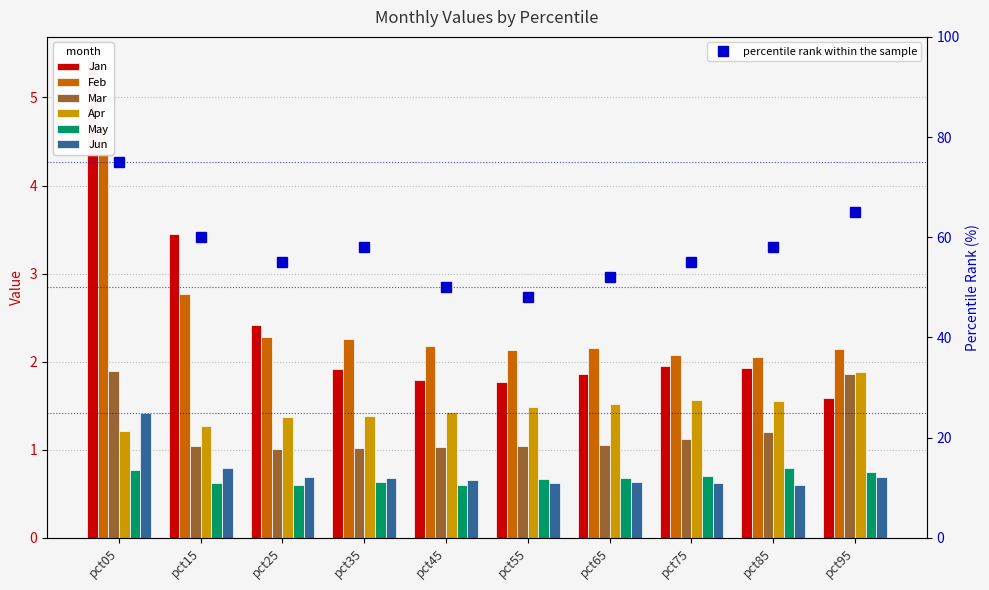

What is the approximate value of Feb at pct25?

2.3